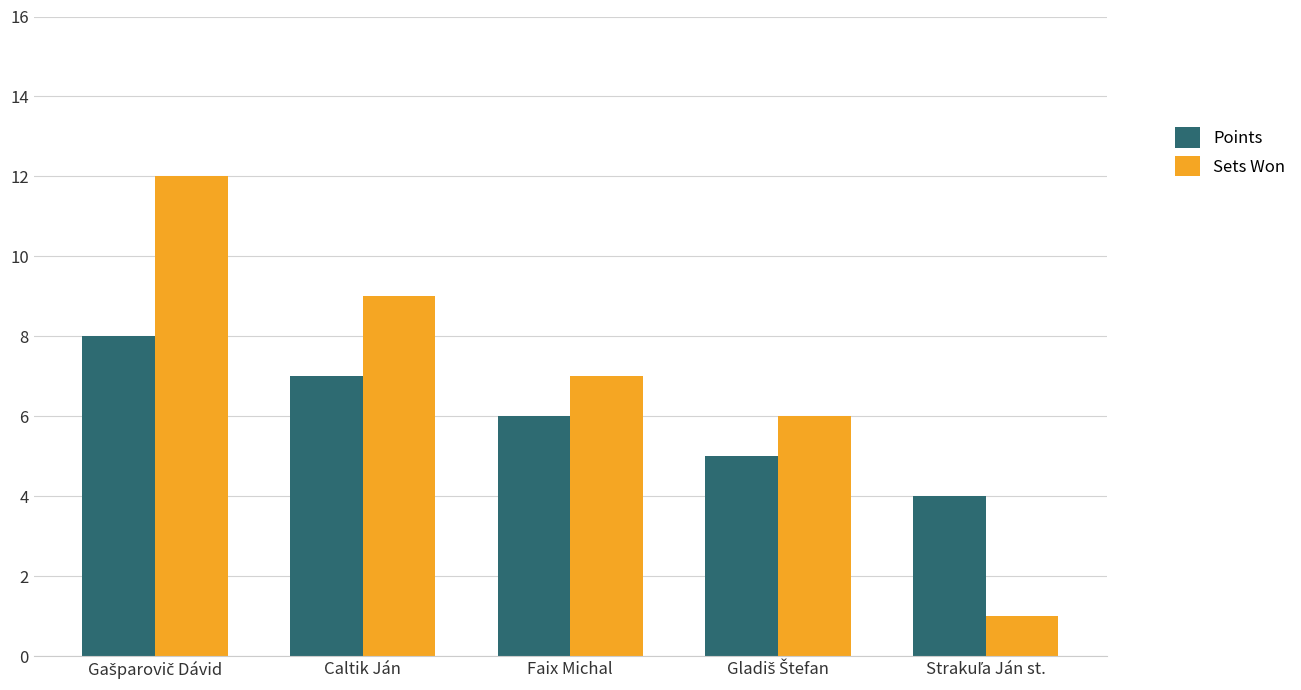

What is the maximum value for Points?

8